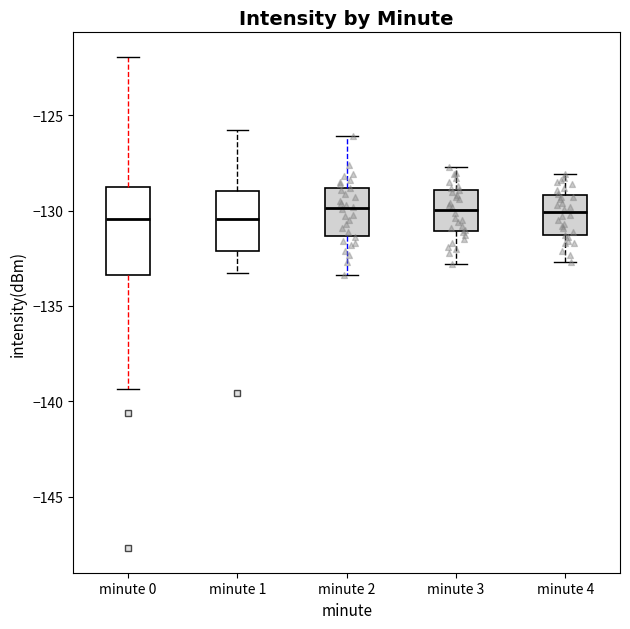

Reading left to right, read every box against the y-axis: the position of its median line, the range the box covers, and the ends of its whiskers. The values are not printed on the chart, so give them approximately, as read against the axis.

minute 0: median -130.5, box -133.5 to -129.0, whiskers -139.5 to -122.0
minute 1: median -130.5, box -132.0 to -129.0, whiskers -133.5 to -126.0
minute 2: median -130.0, box -131.5 to -129.0, whiskers -133.5 to -126.0
minute 3: median -130.0, box -131.0 to -129.0, whiskers -133.0 to -127.5
minute 4: median -130.0, box -131.0 to -129.0, whiskers -132.5 to -128.0